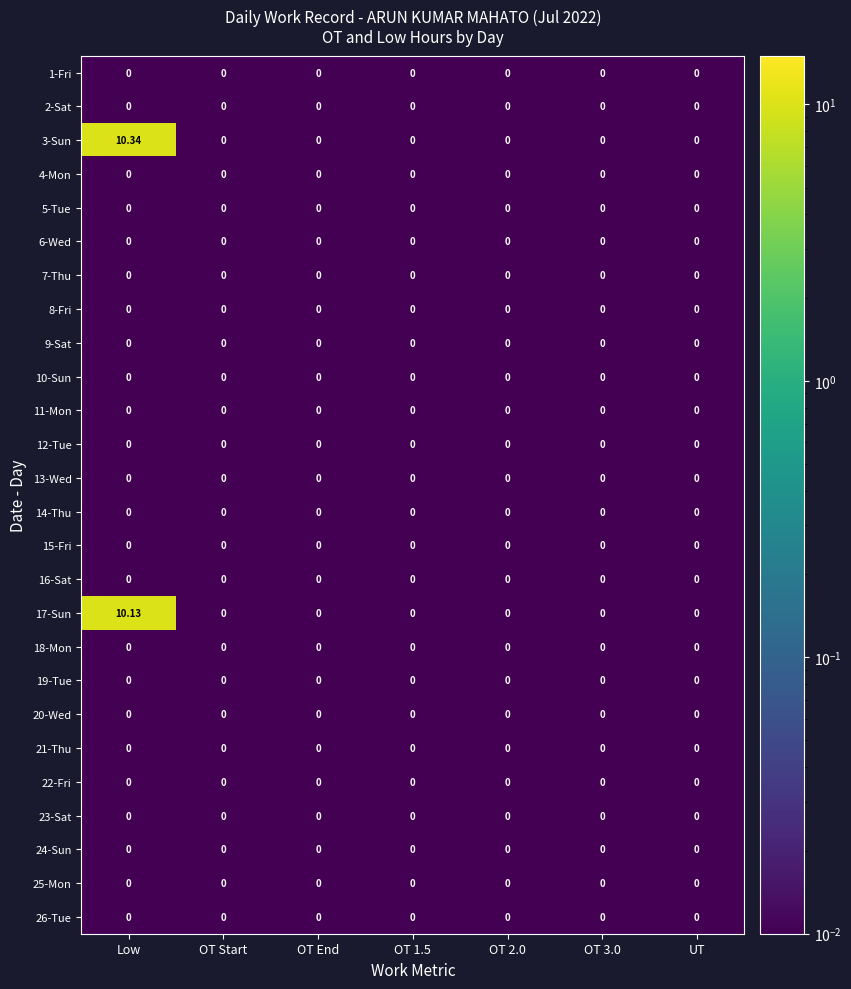

Which category has the highest value across all series?

Low